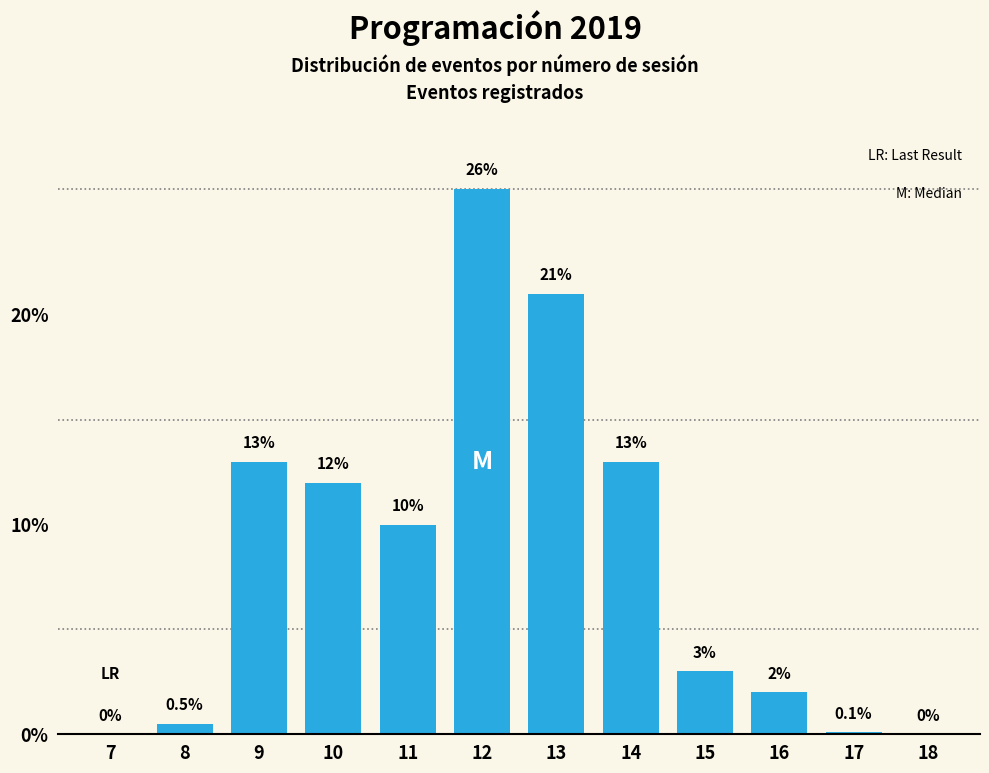

Reading left to right, what are all the values shown in this chart?

7=0.0	8=0.5	9=13.0	10=12.0	11=10.0	12=26.0	13=21.0	14=13.0	15=3.0	16=2.0	17=0.1	18=0.0